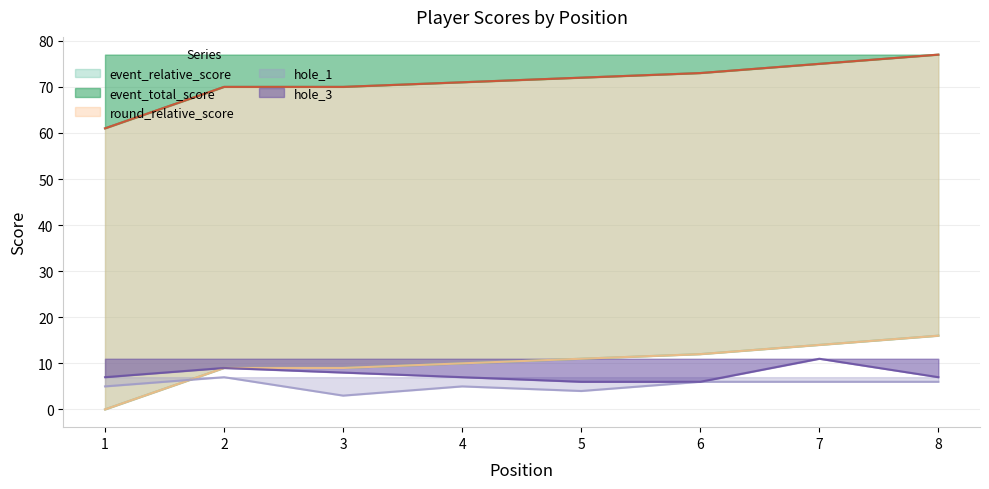

At which category does the chart reach its minimum across all series?

1